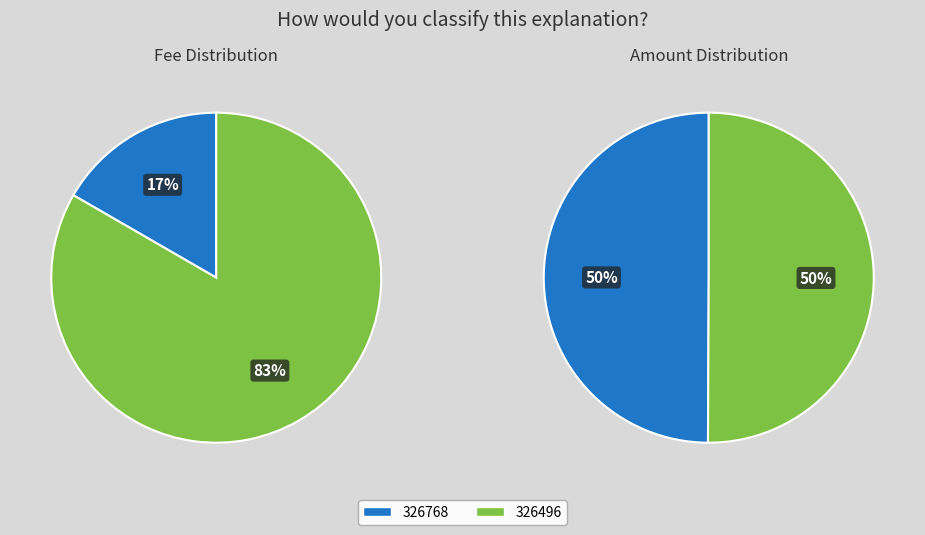

What is the largest slice in the pie chart?

326496